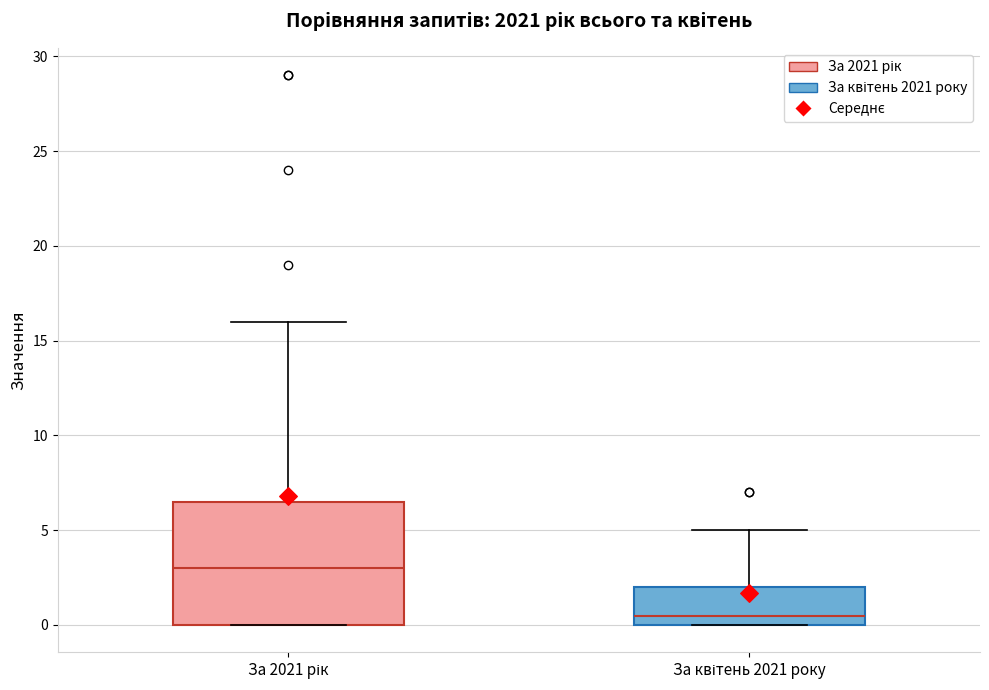

Where is the upper edge of the box for За 2021 рік on the y-axis? The values are not printed on the chart, so give them approximately, as read against the axis.

6.5